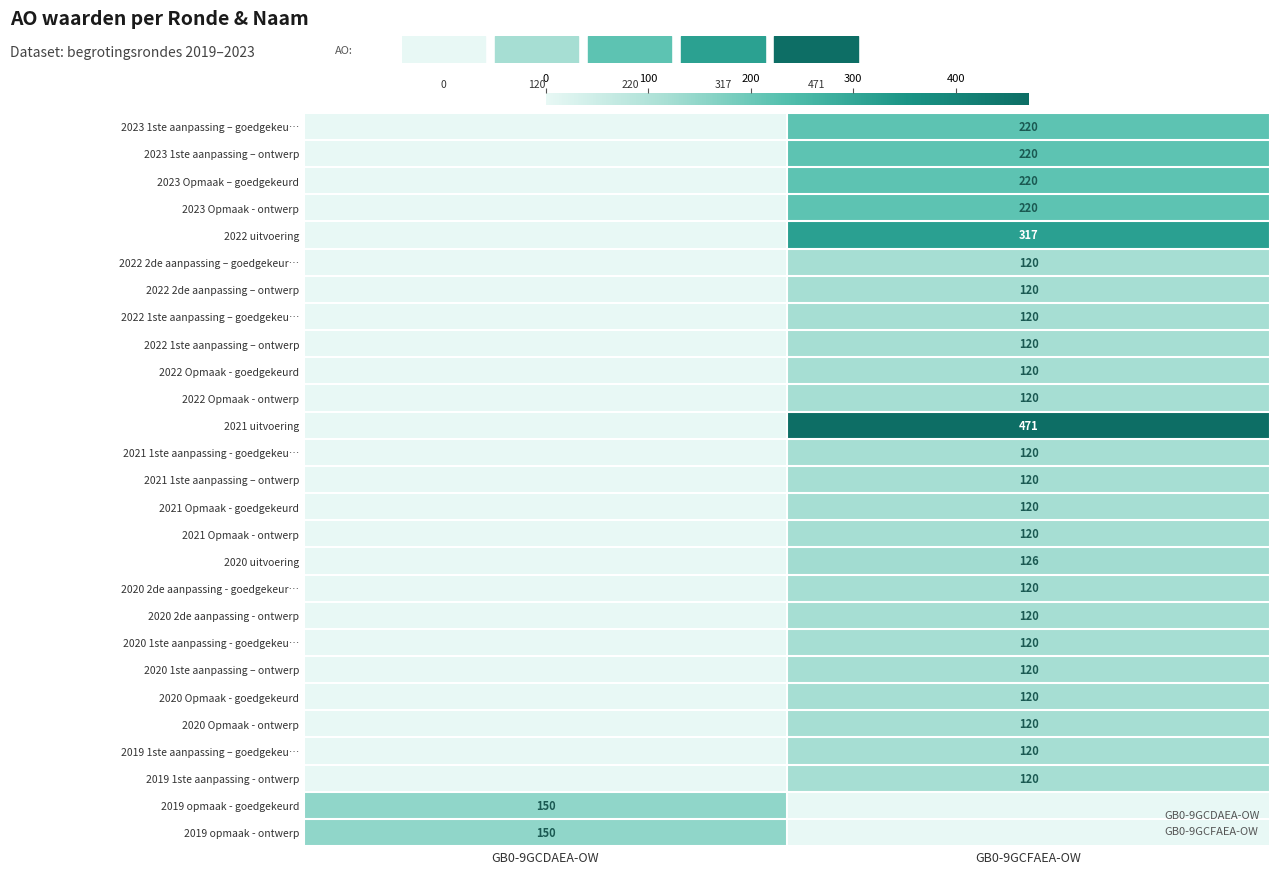

The 2022 2de aanpassing – ontwerp series shows 120 at GB0-9GCFAEA-OW. True or false?

True